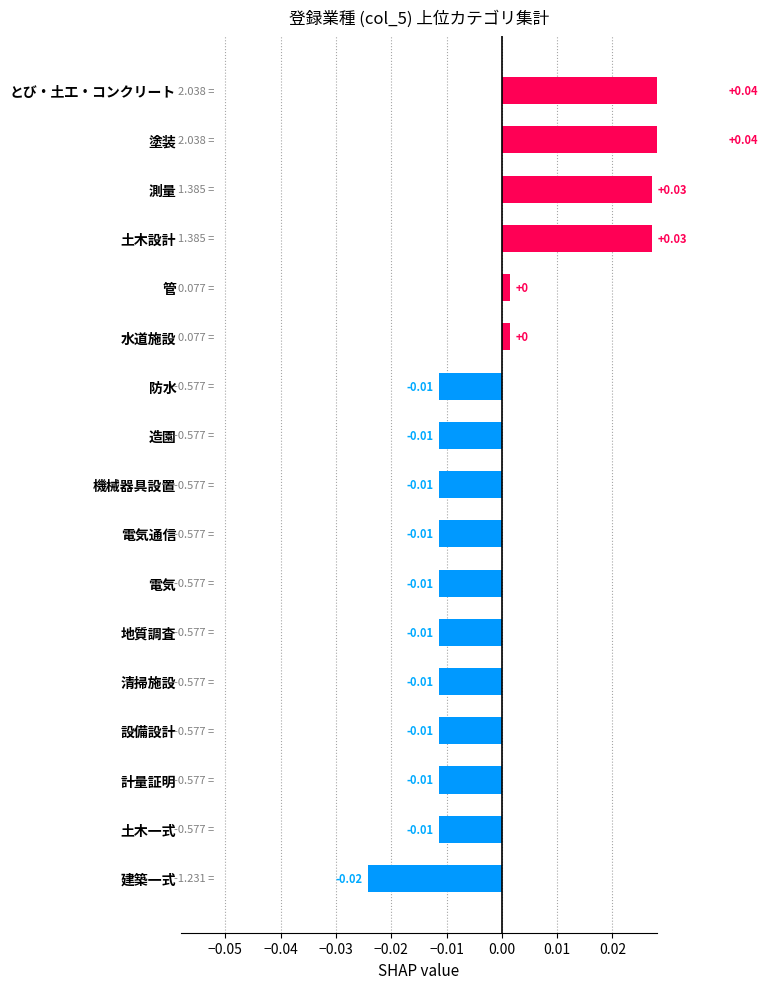

How many positive values are there?

6